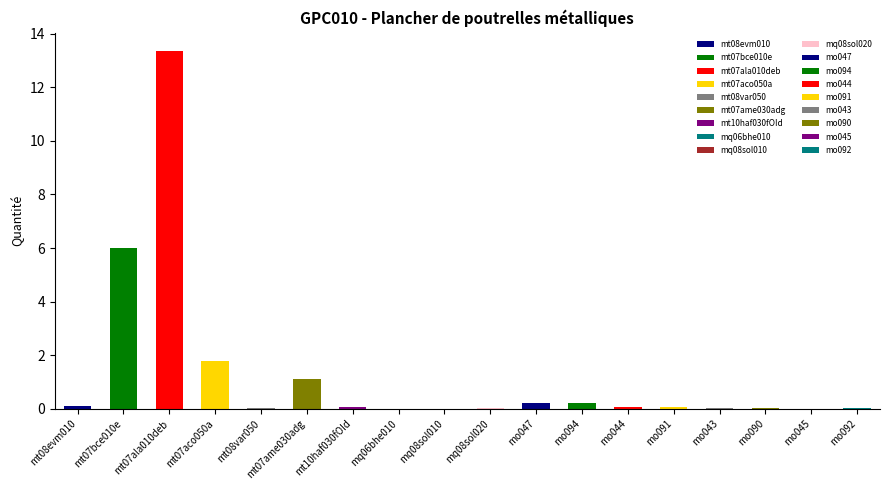

What is the ratio of the value at mt10haf030fOId to the value at mt07ame030adg?

0.1